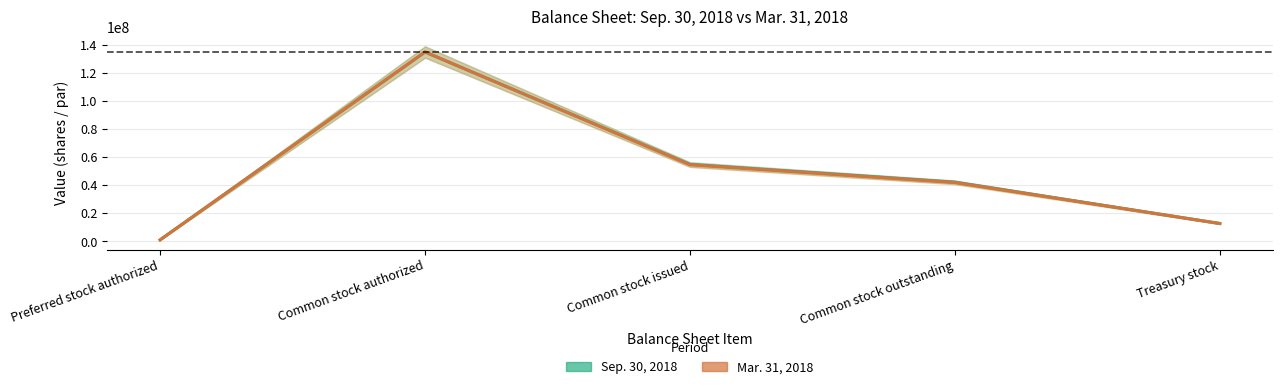

The Mar. 31, 2018 series shows 391691 at Preferred stock authorized. True or false?

False